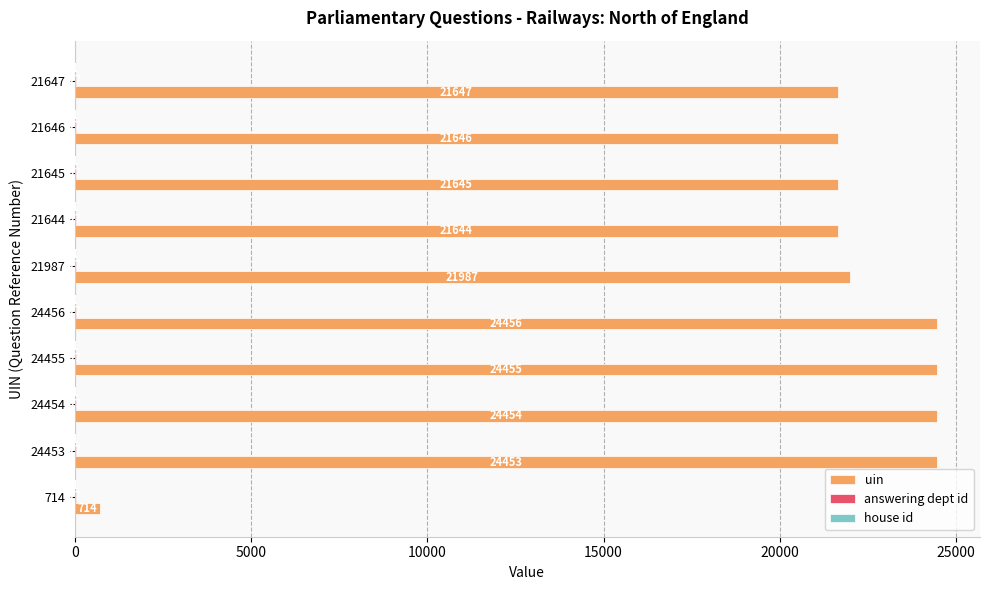

Between 24454 and 24456, which series saw the biggest shift?

uin